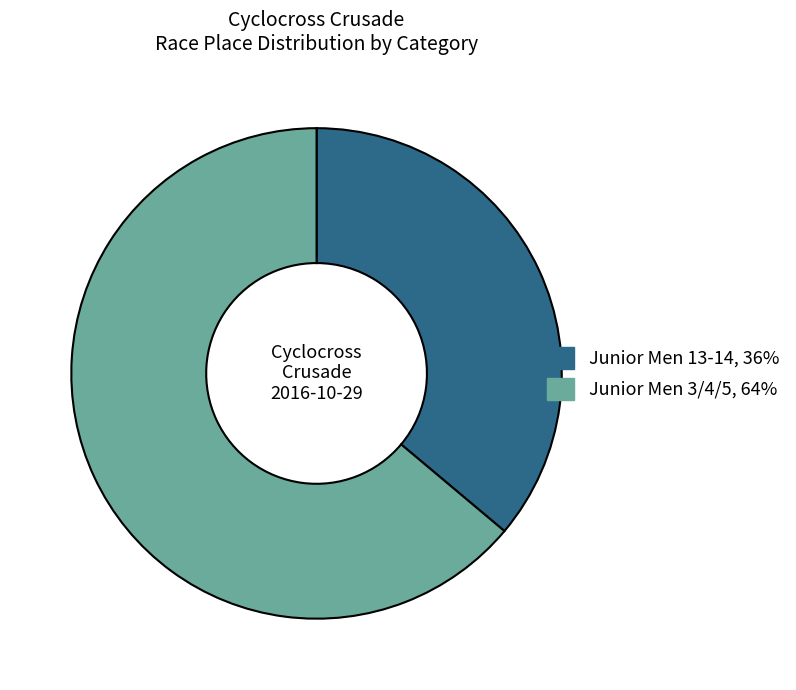

Combined, do Junior Men 3/4/5 and Junior Men 13-14 account for over 50%?

Yes